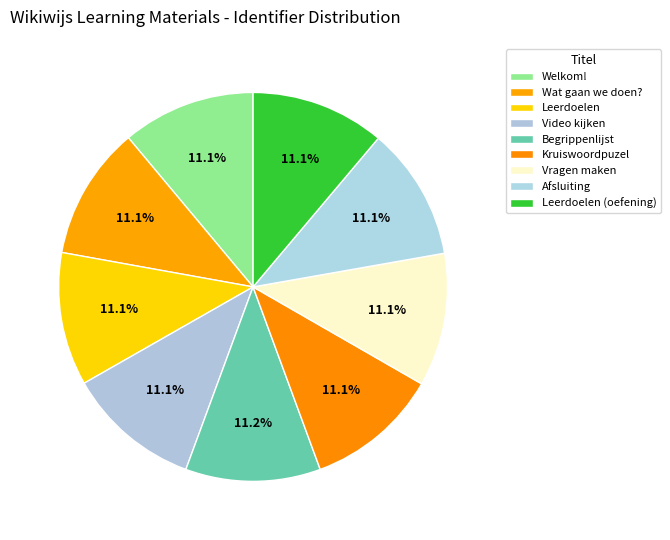

Combined, do Vragen maken and Video kijken account for over 50%?

No